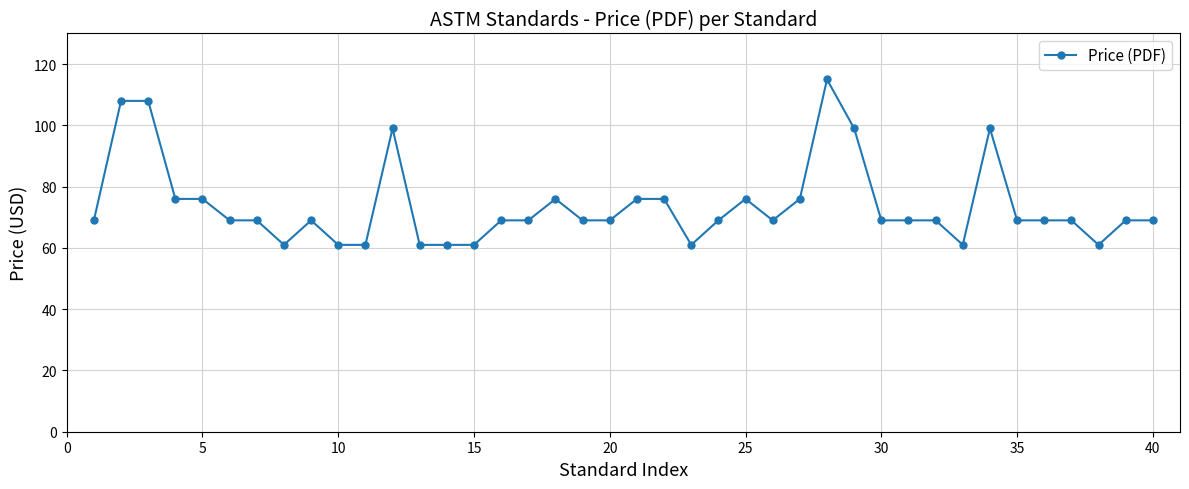

What is the maximum value shown in the chart?

115